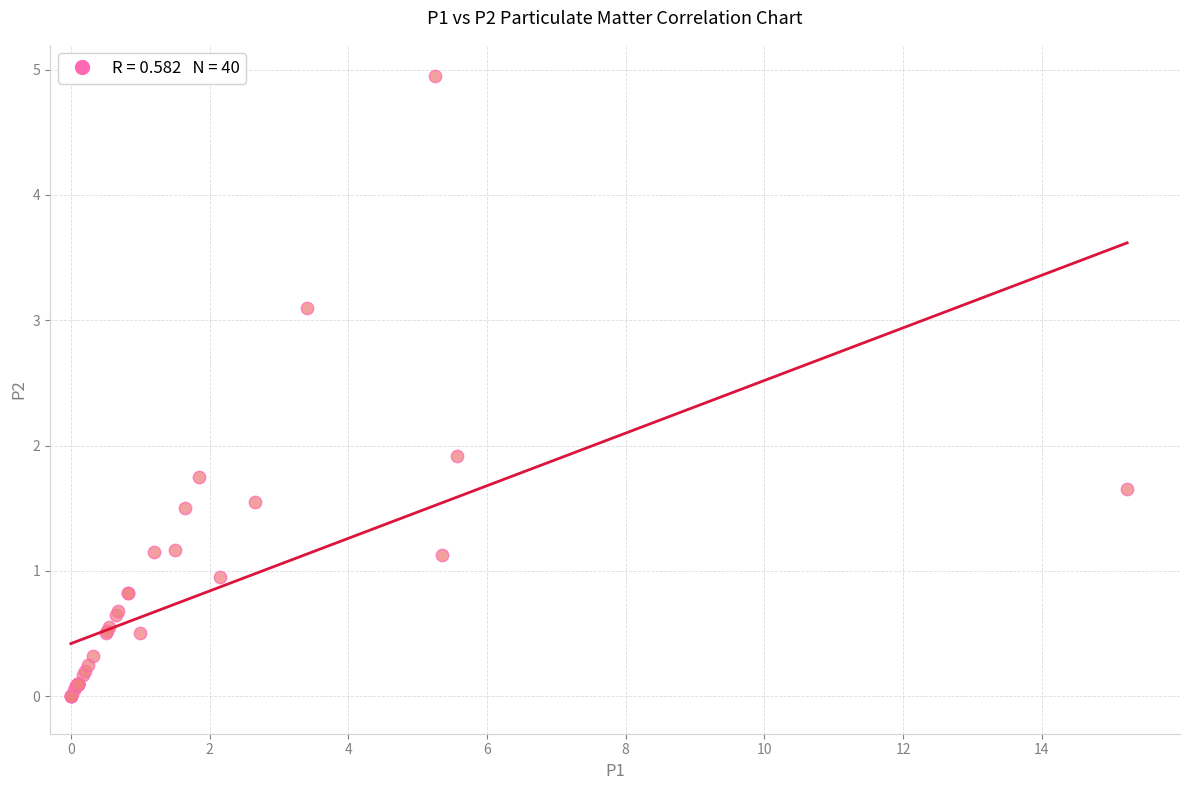

What Y value in the scatter plot is closest to 2?

1.9